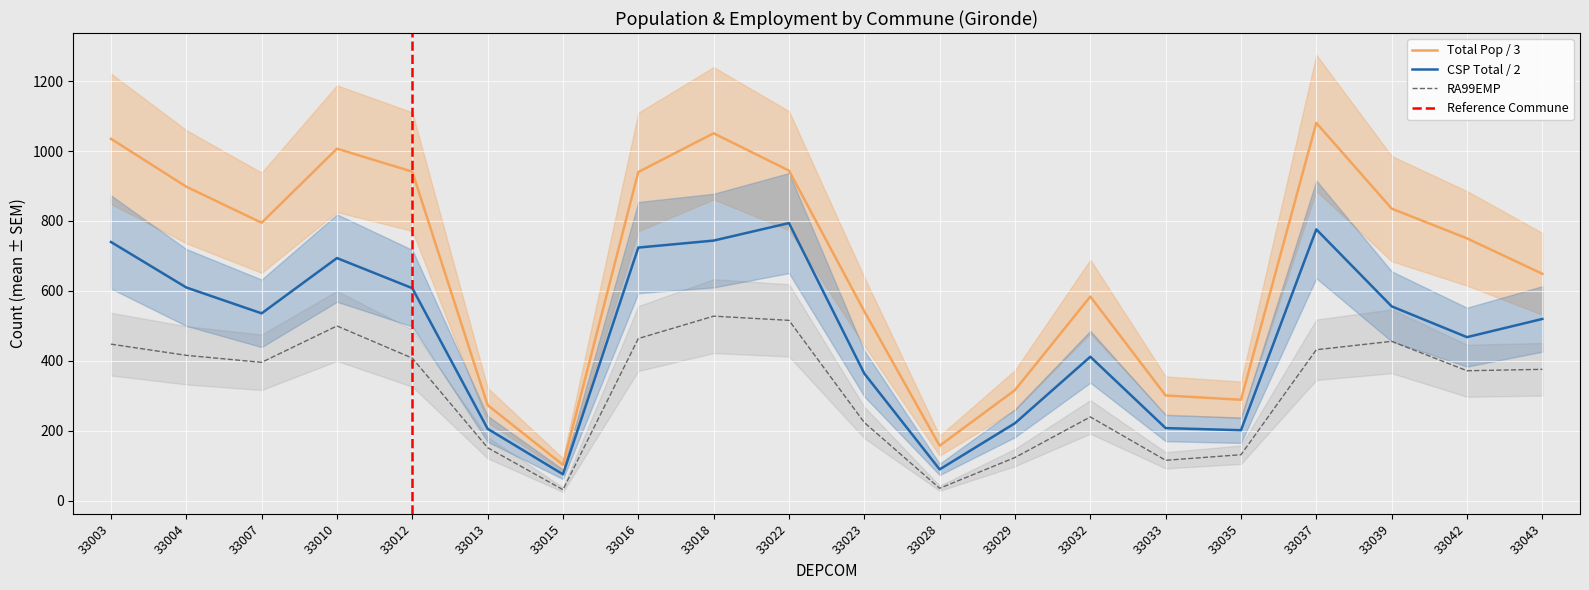

True or false: Total Pop / 3 and RA99EMP cross at least once.

False